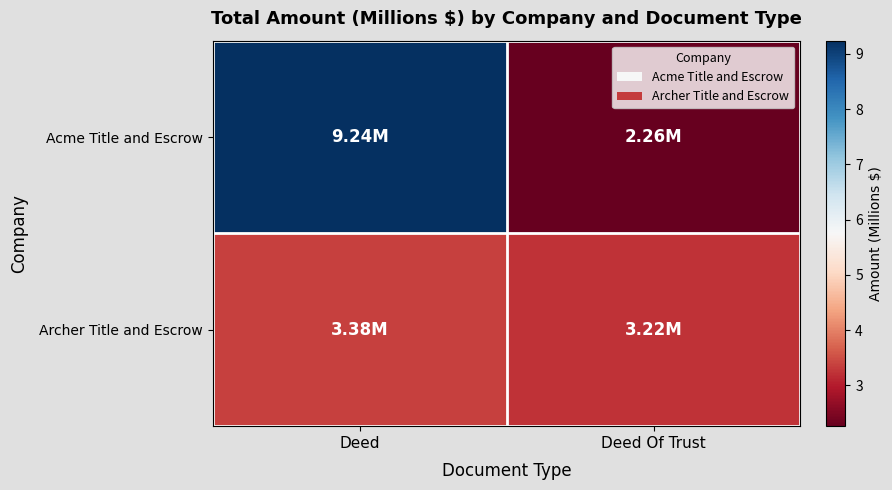

Reading right to left, extract all data points from this chart.

Acme Title and Escrow: Deed Of Trust=2.3	Deed=9.2
Archer Title and Escrow: Deed Of Trust=3.2	Deed=3.4